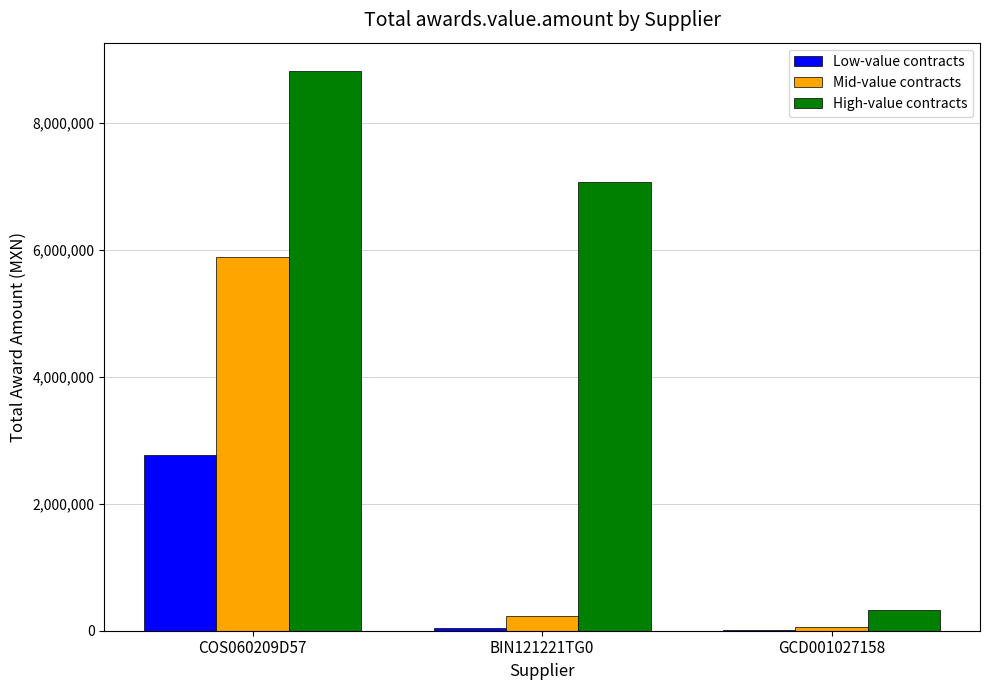

How many data points in Mid-value contracts are above 226659?

2